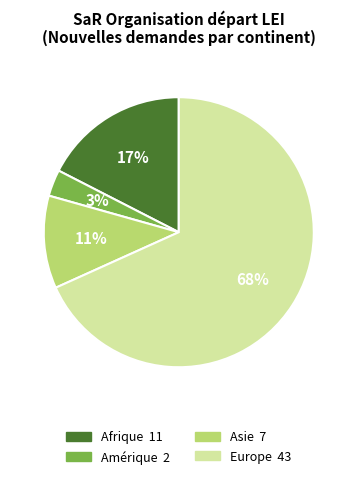

To the nearest percent, what is the average slice percentage?

25%